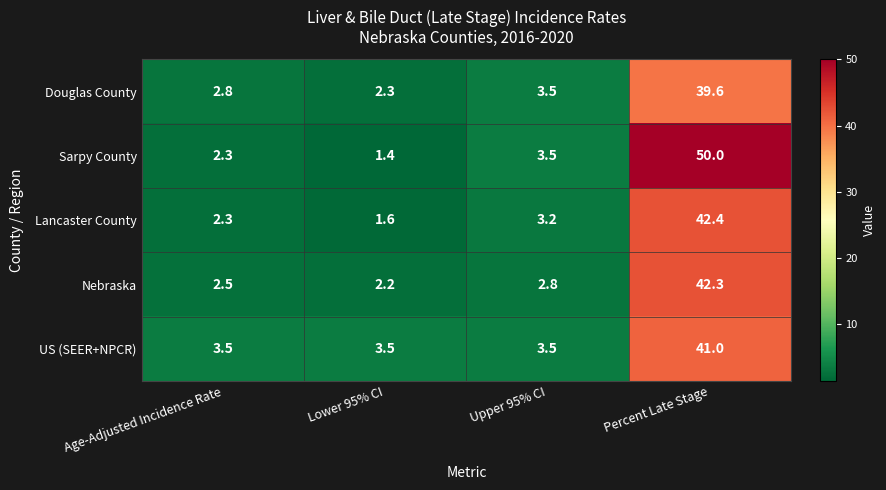

Between Age-Adjusted Incidence Rate and Upper 95% CI, which series saw the biggest shift?

Sarpy County